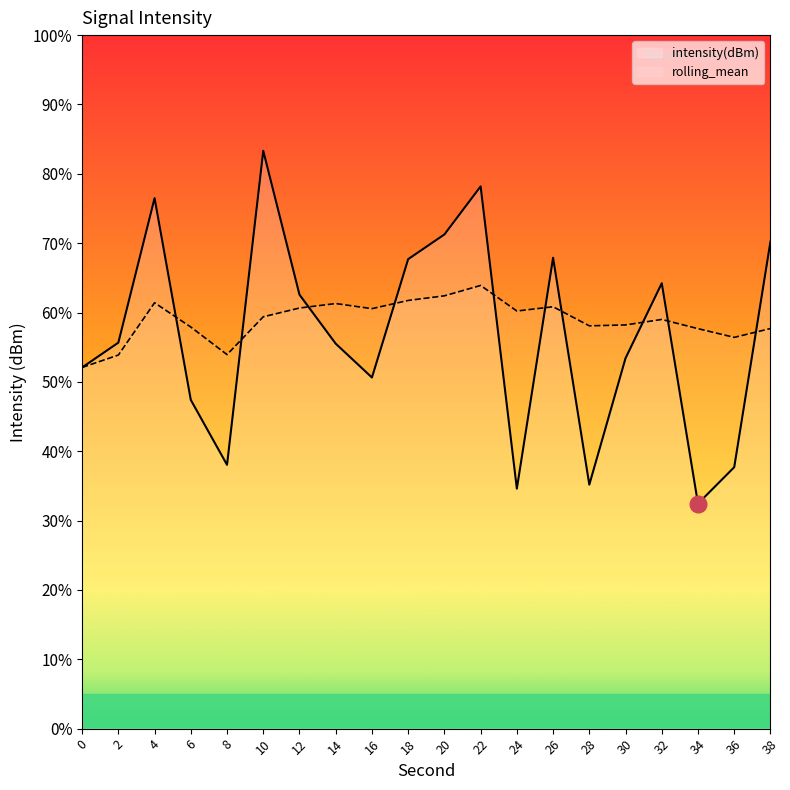

What is the value of the intensity(dBm) point at the 8th from the left?

55.5